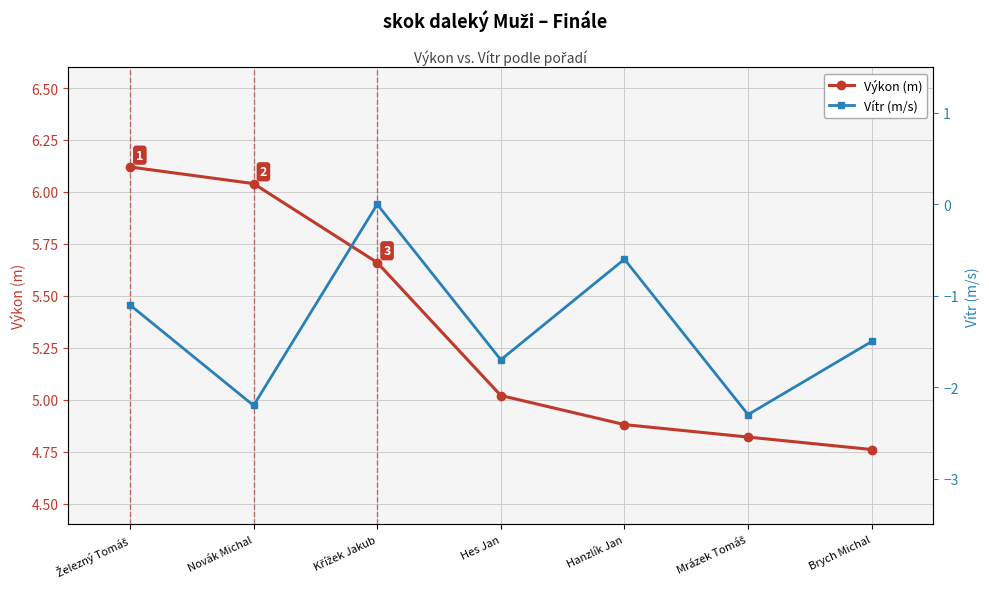

What is the difference between the second highest and second lowest values in the Výkon (m) series?

1.2